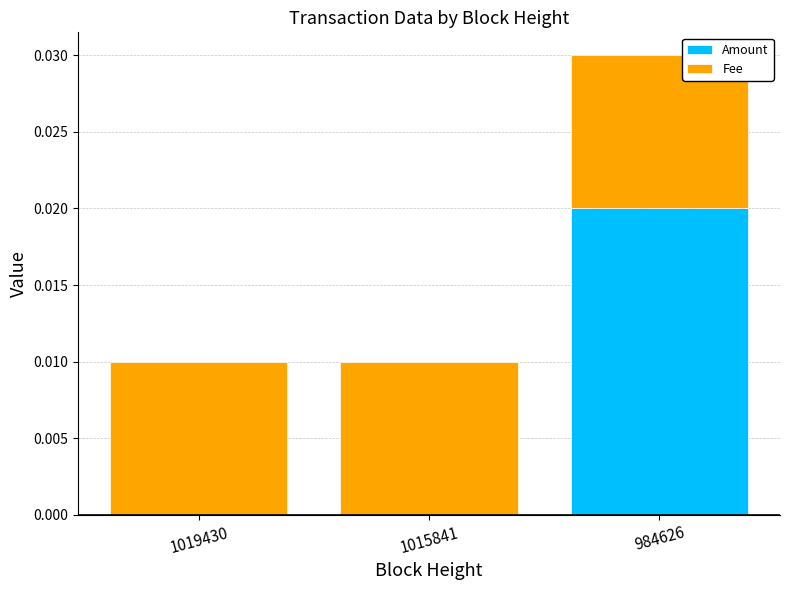

Which category has the highest value in the Amount series?

984626